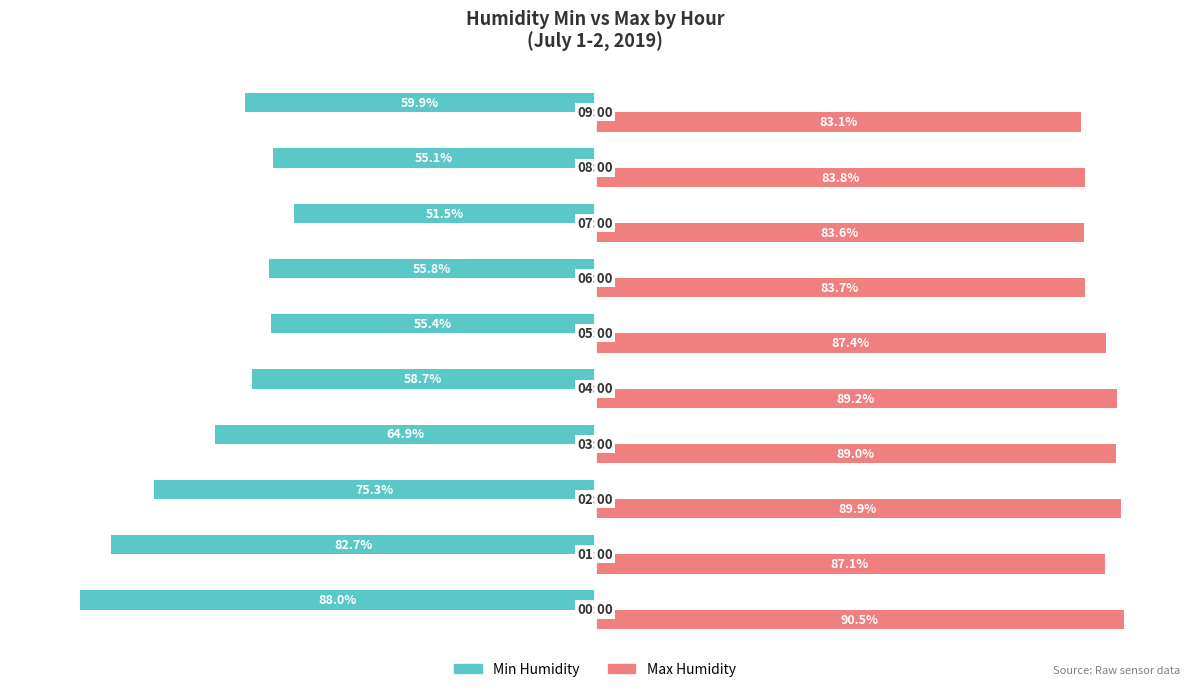

List the series in order of their overall mean, highest first.

Max Humidity, Min Humidity